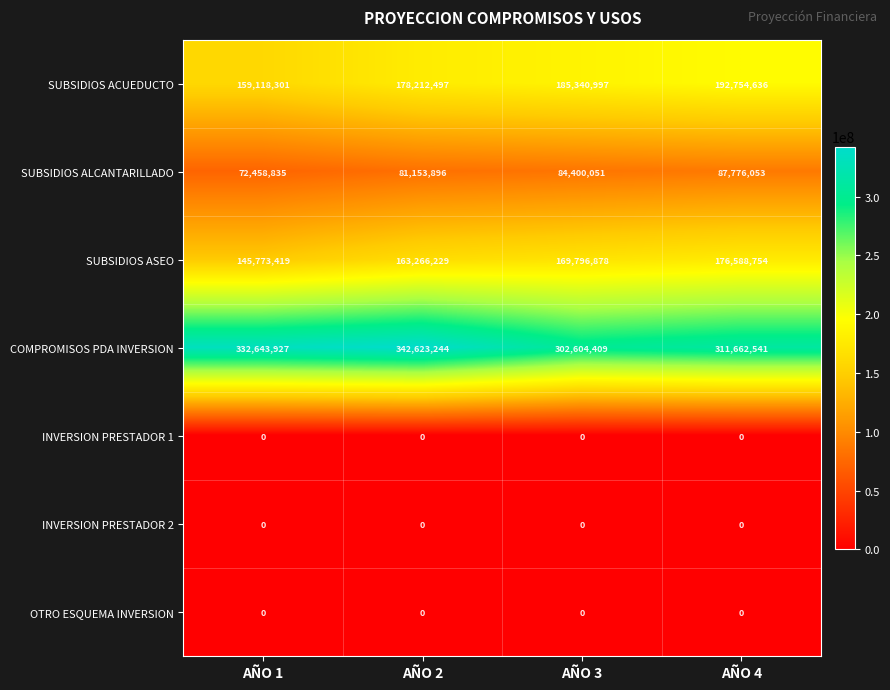

Which series changed the most between AÑO 3 and AÑO 4?

COMPROMISOS PDA INVERSION